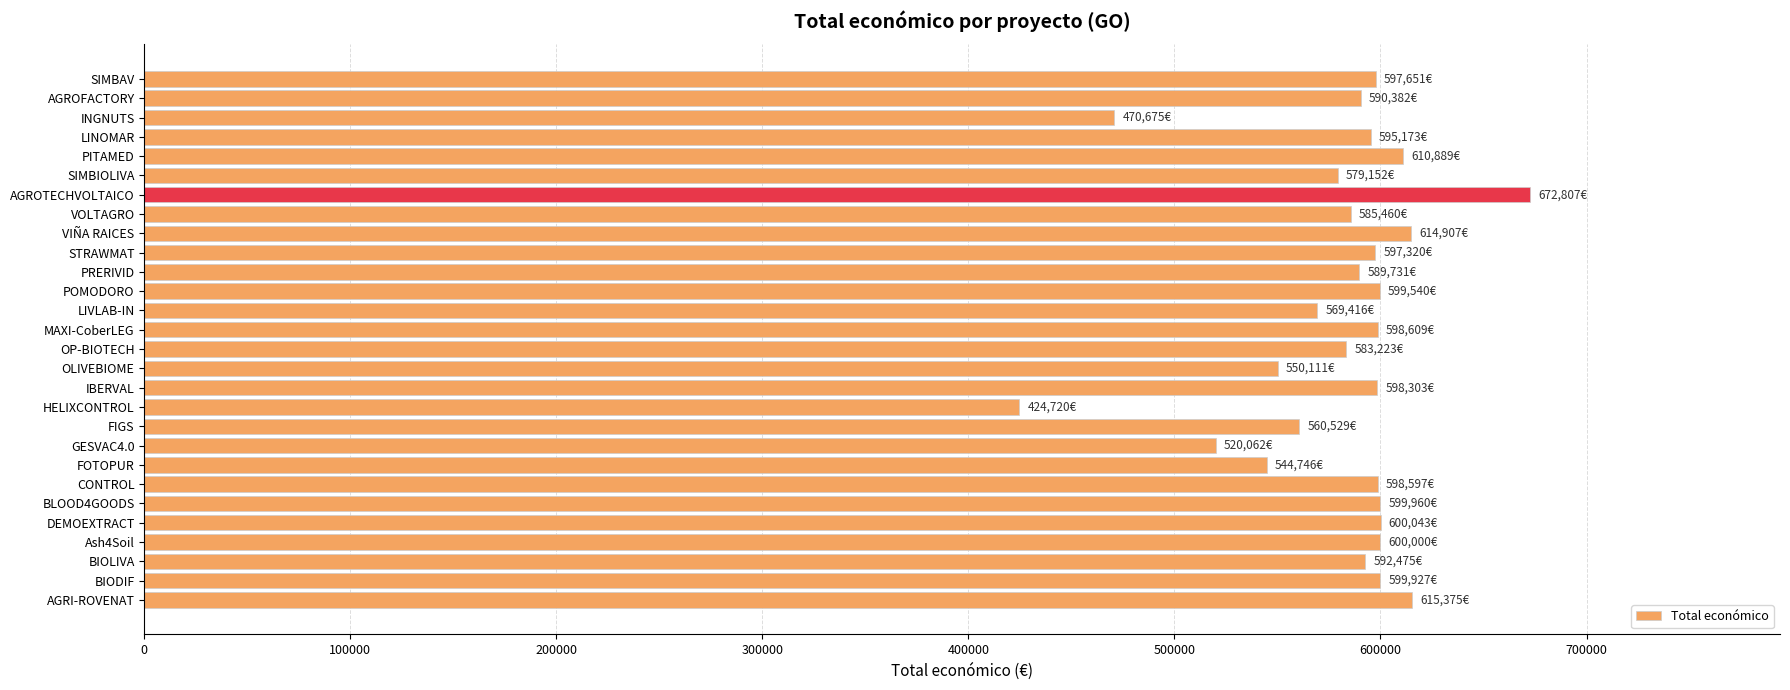

The chart shows a value of 590382 at AGROFACTORY. True or false?

True